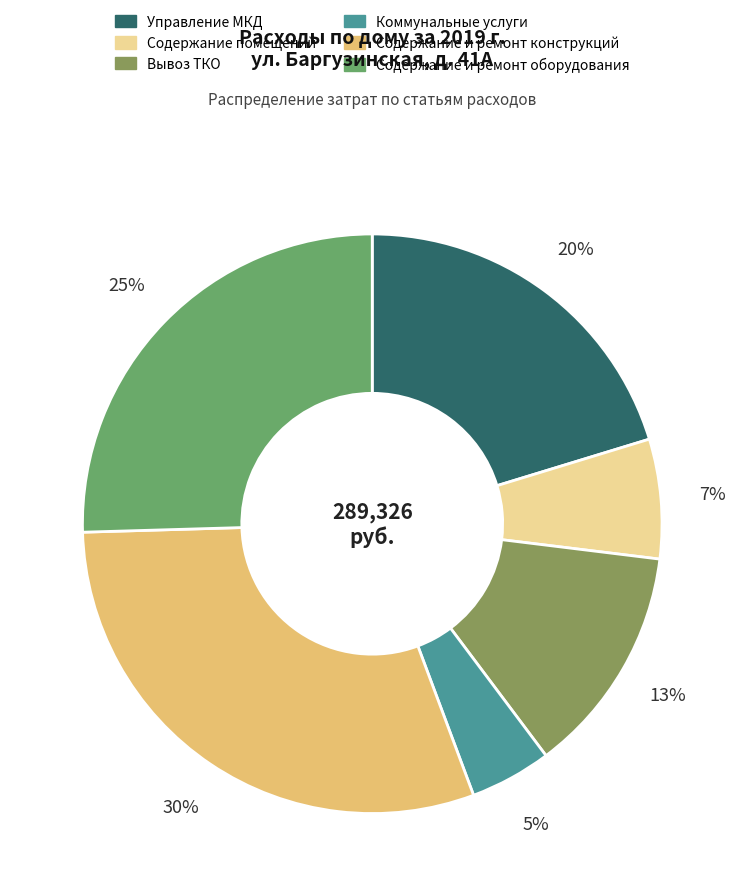

Between Коммунальные услуги and Содержание и ремонт оборудования, which is larger?

Содержание и ремонт оборудования